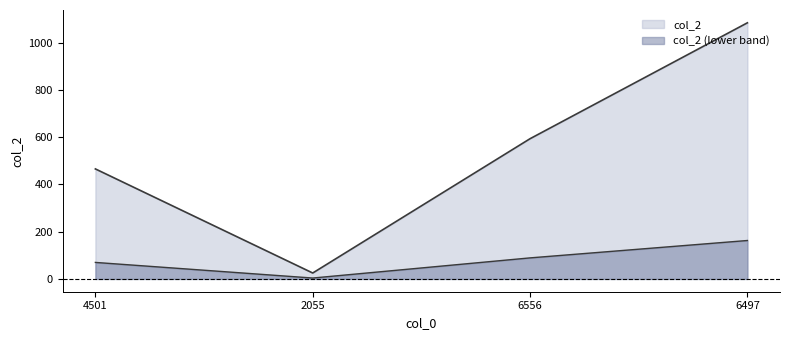

How many data points are above 594?

1